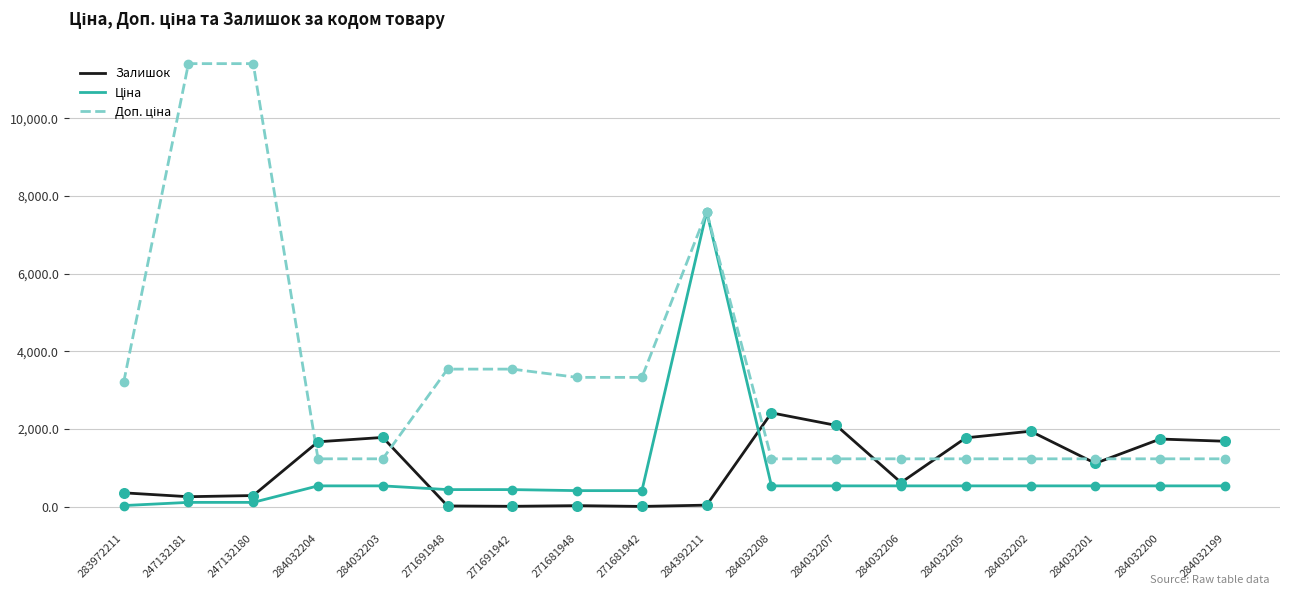

At how many categories does at least one series exceed 2620?

8